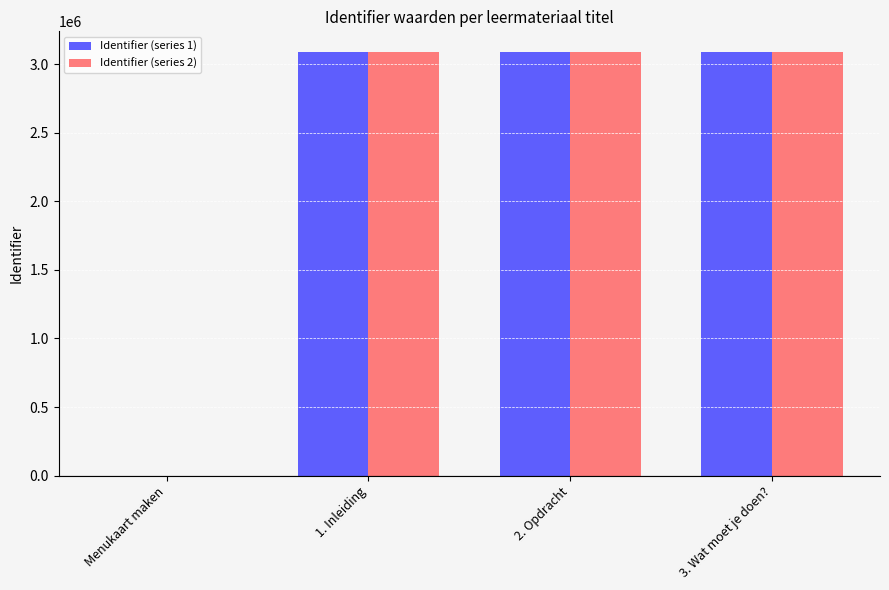

The value of Identifier (series 1) at 3. Wat moet je doen? is 988733. True or false?

False